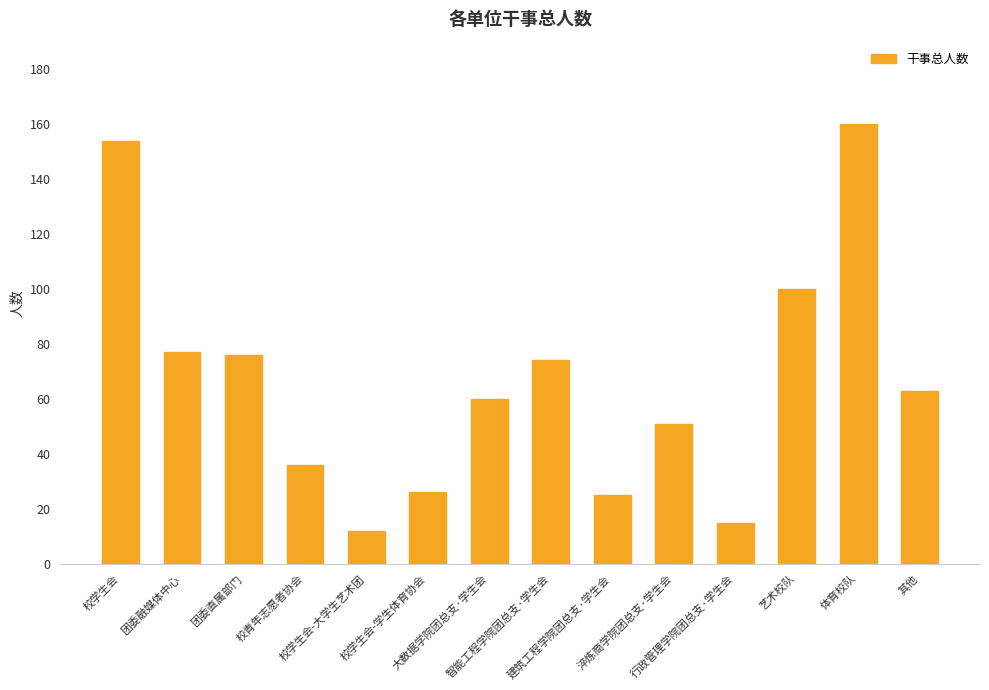

What is the difference between the maximum and minimum values?

148